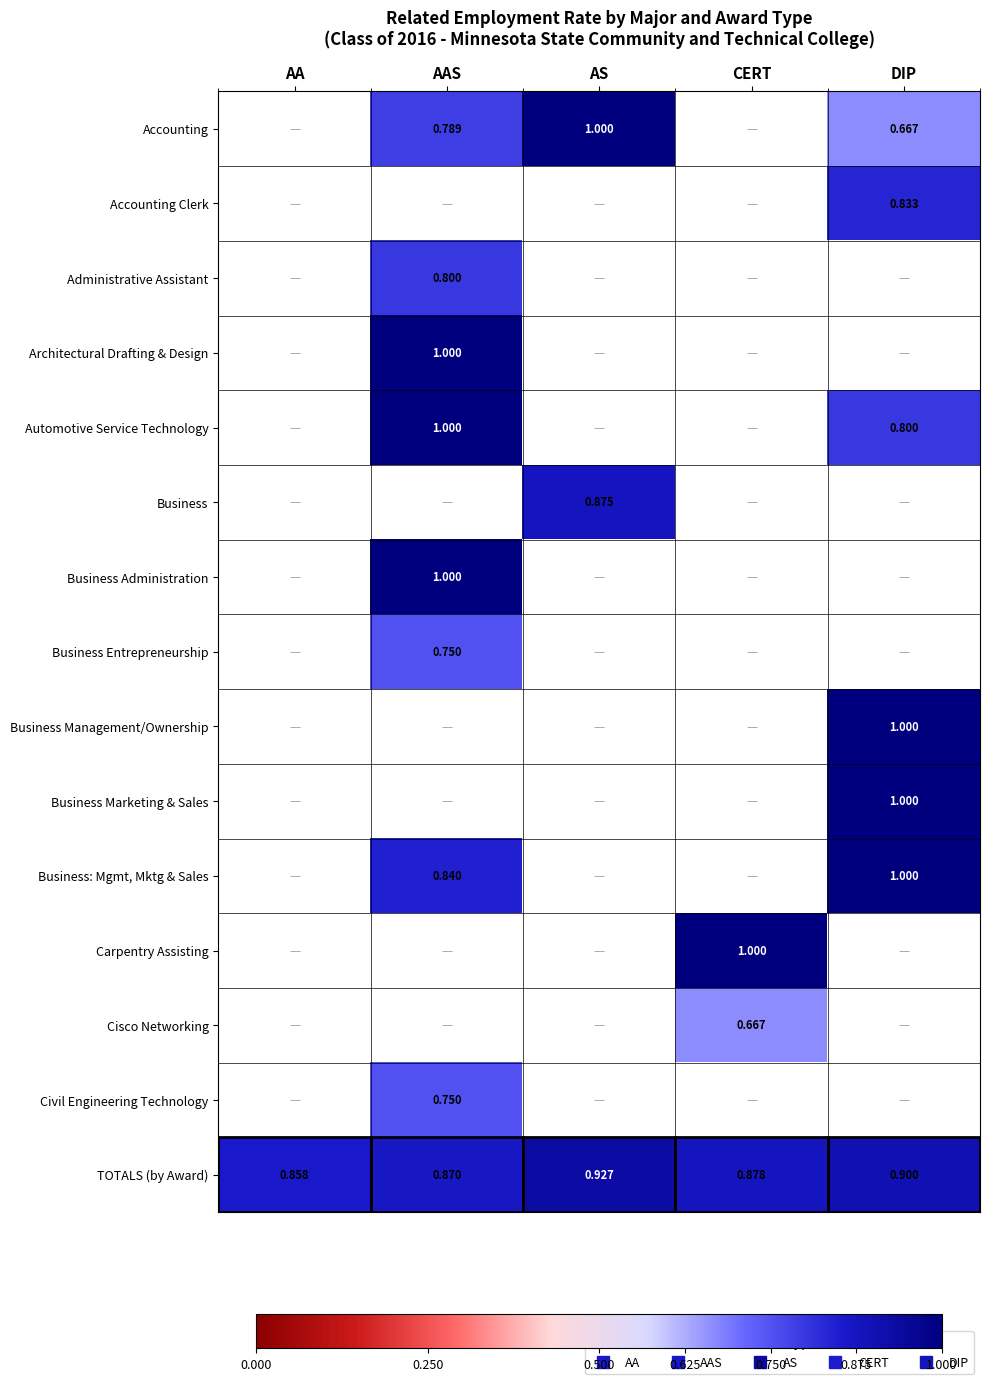

Which label corresponds to the largest value in the chart?

AS